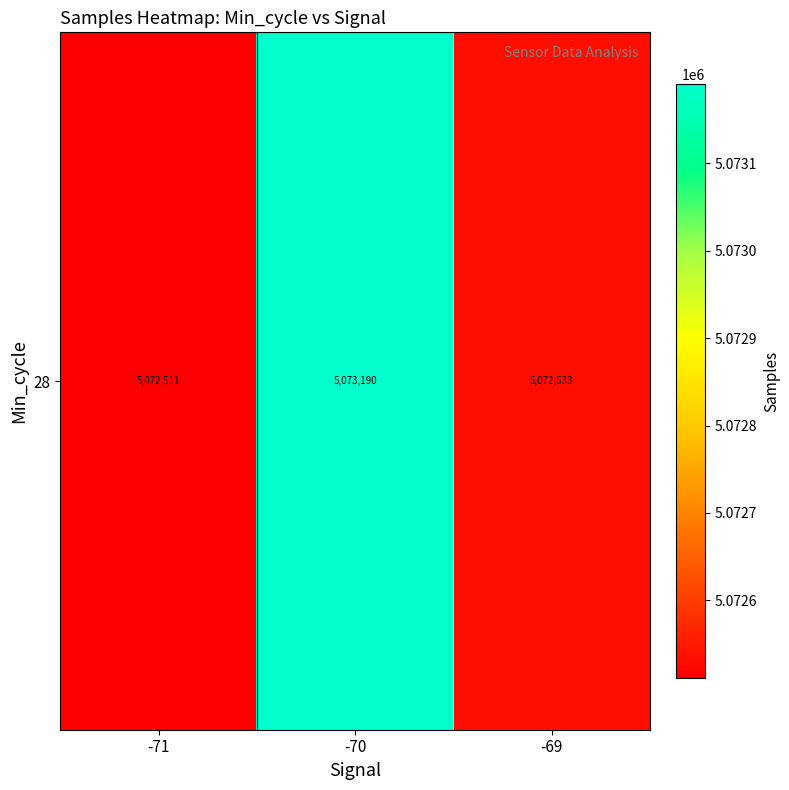

Rank the categories by value from lowest to highest.

-71, -69, -70